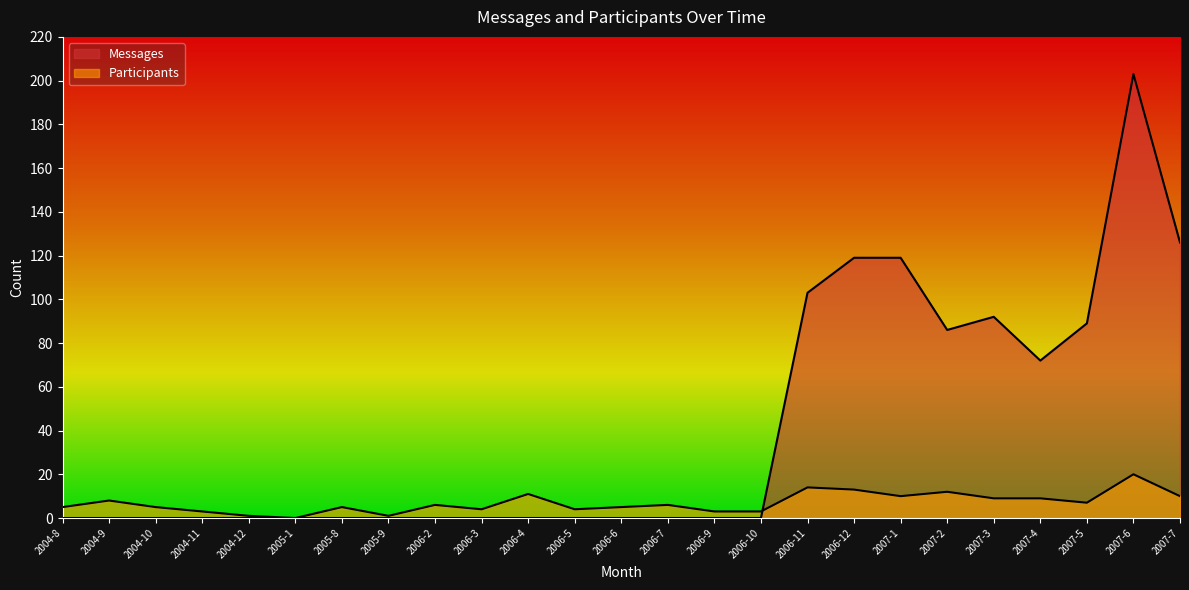

Between 2005-8 and 2006-5, which series saw the biggest shift?

Participants